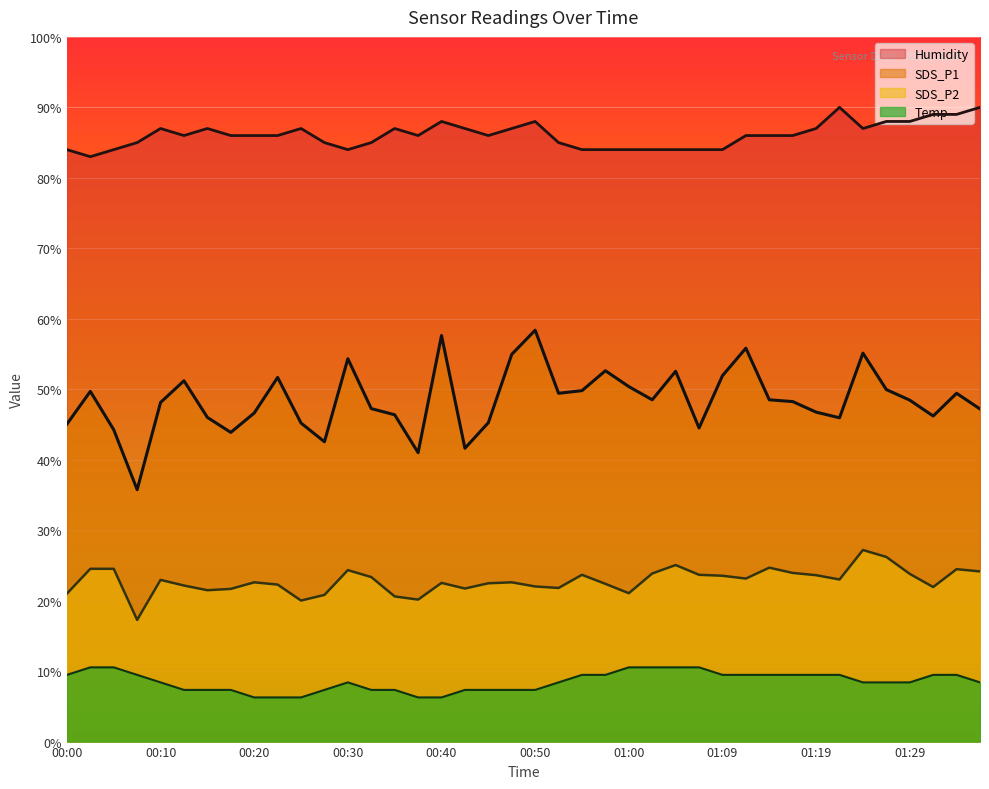

True or false: Humidity and SDS_P1 intersect in this chart.

False